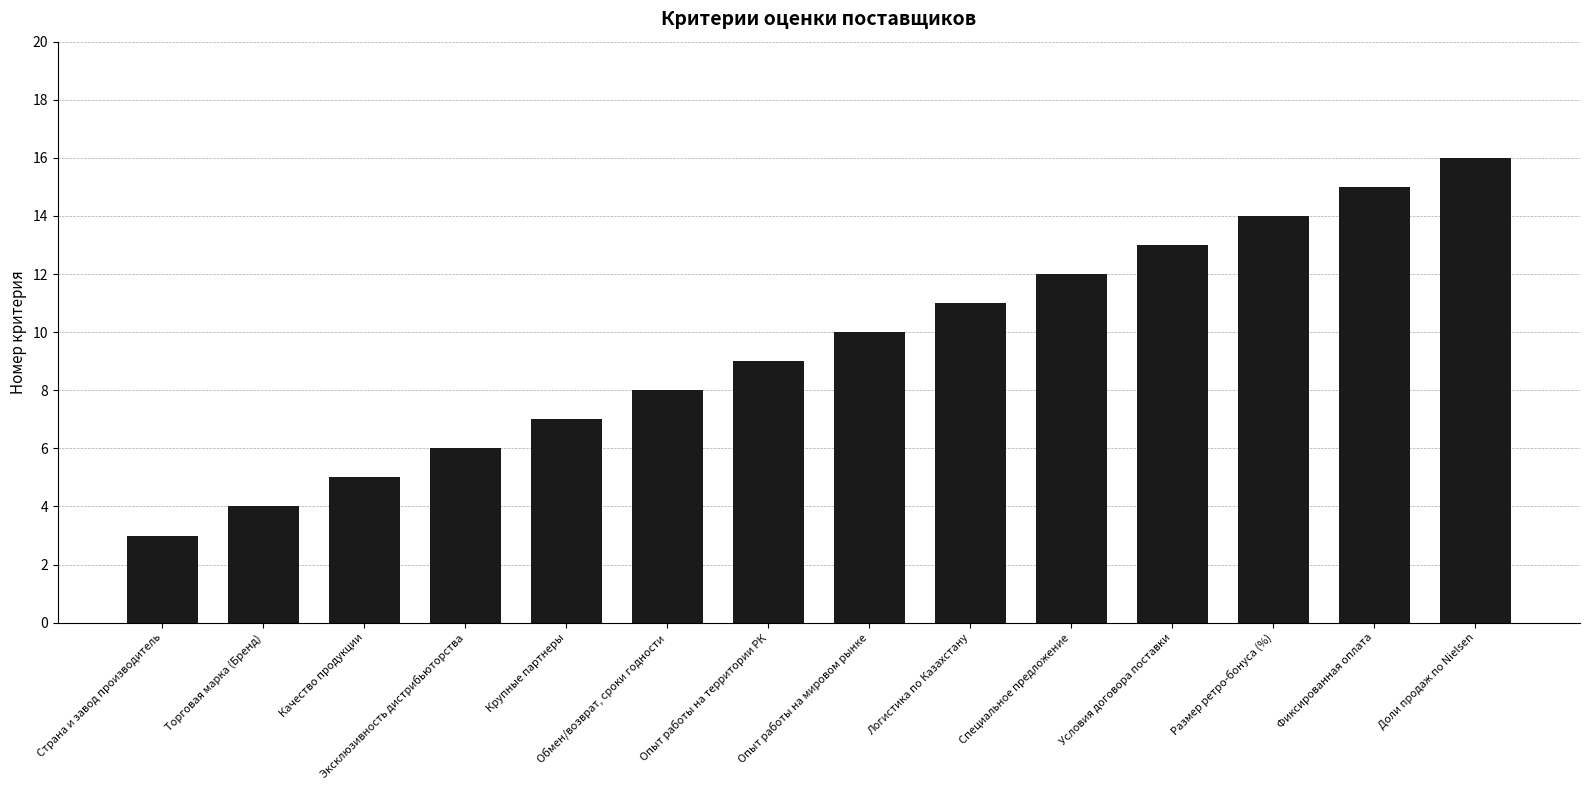

The value at Размер ретро-бонуса (%) is 14. True or false?

True